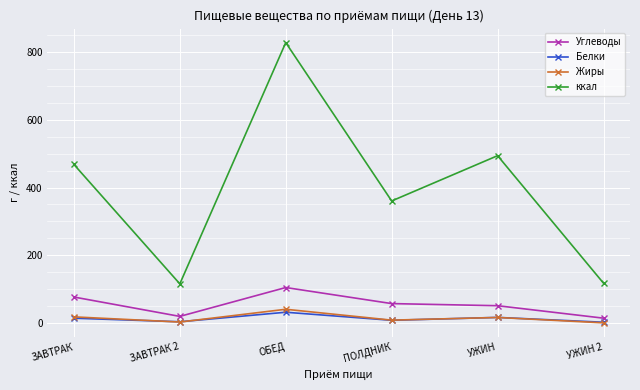

What position from the left is ПОЛДНИК?

4